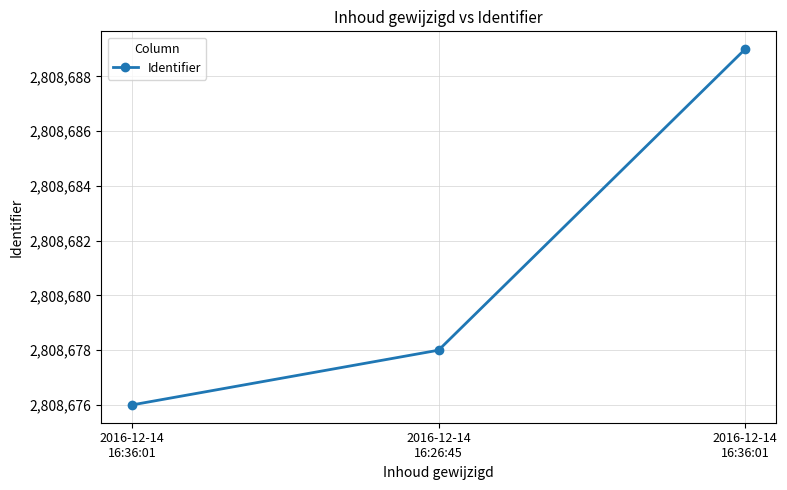

What is the ratio of the value at 2016-12-14
16:26:45 to the value at 2016-12-14
16:36:01?

1.0